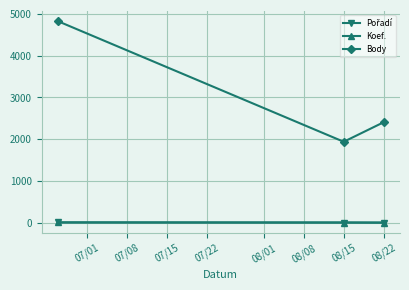

How many series are shown in this chart?

3